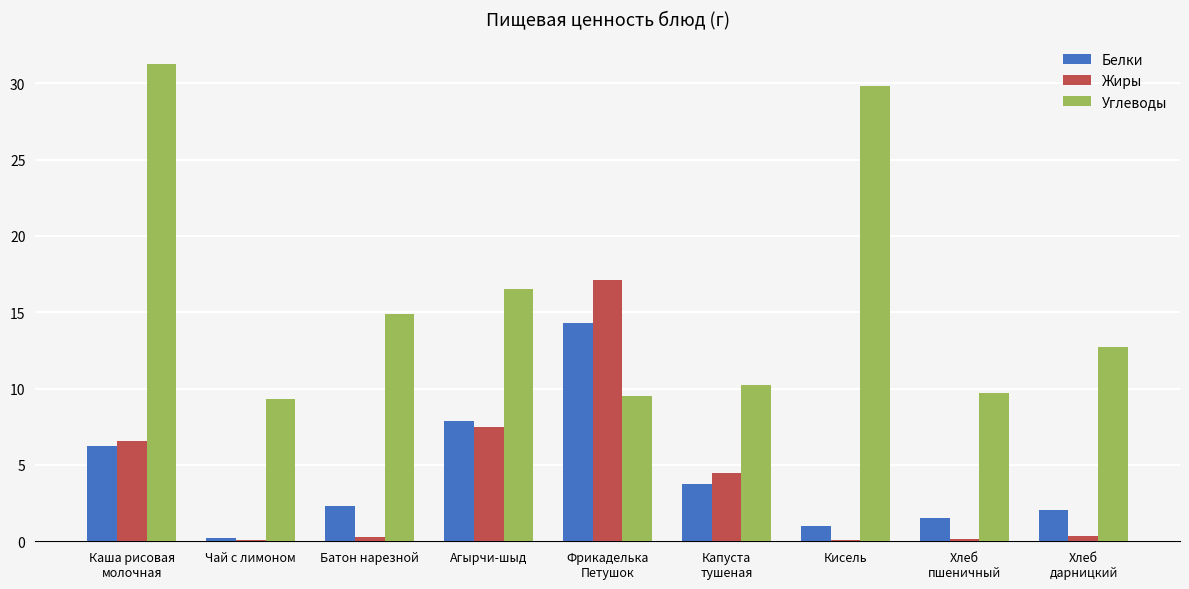

Which label corresponds to the largest value in the chart?

Каша рисовая
молочная